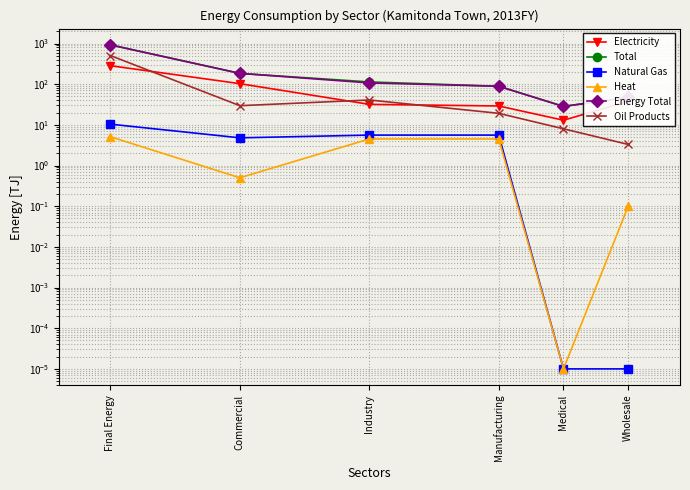

List the series in order of their peak value, highest first.

Total, Energy Total, Oil Products, Electricity, Natural Gas, Heat